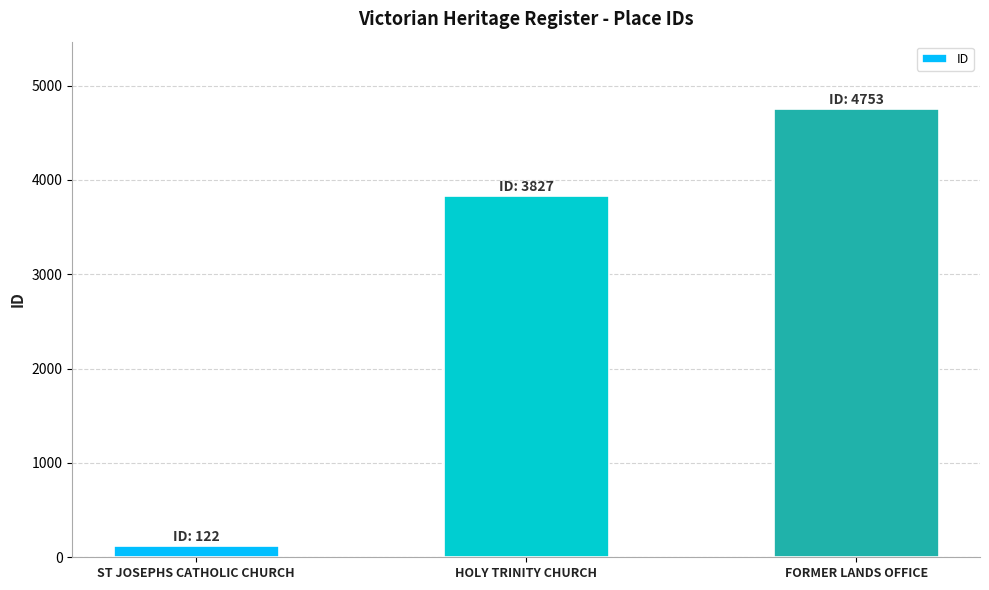

Rank the categories by value from lowest to highest.

ST JOSEPHS CATHOLIC CHURCH, HOLY TRINITY CHURCH, FORMER LANDS OFFICE